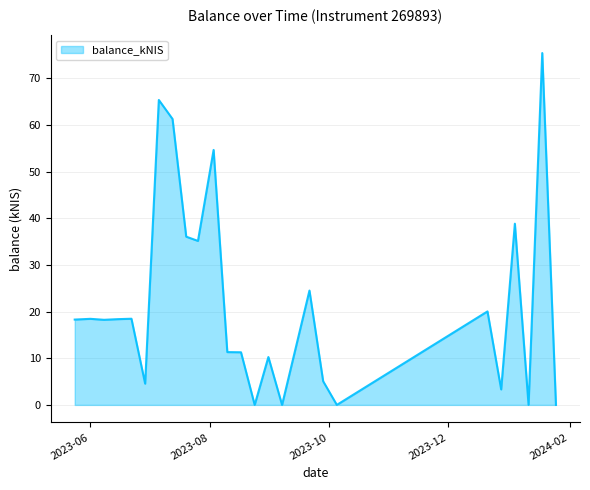

What is the greatest value displayed?

75.4